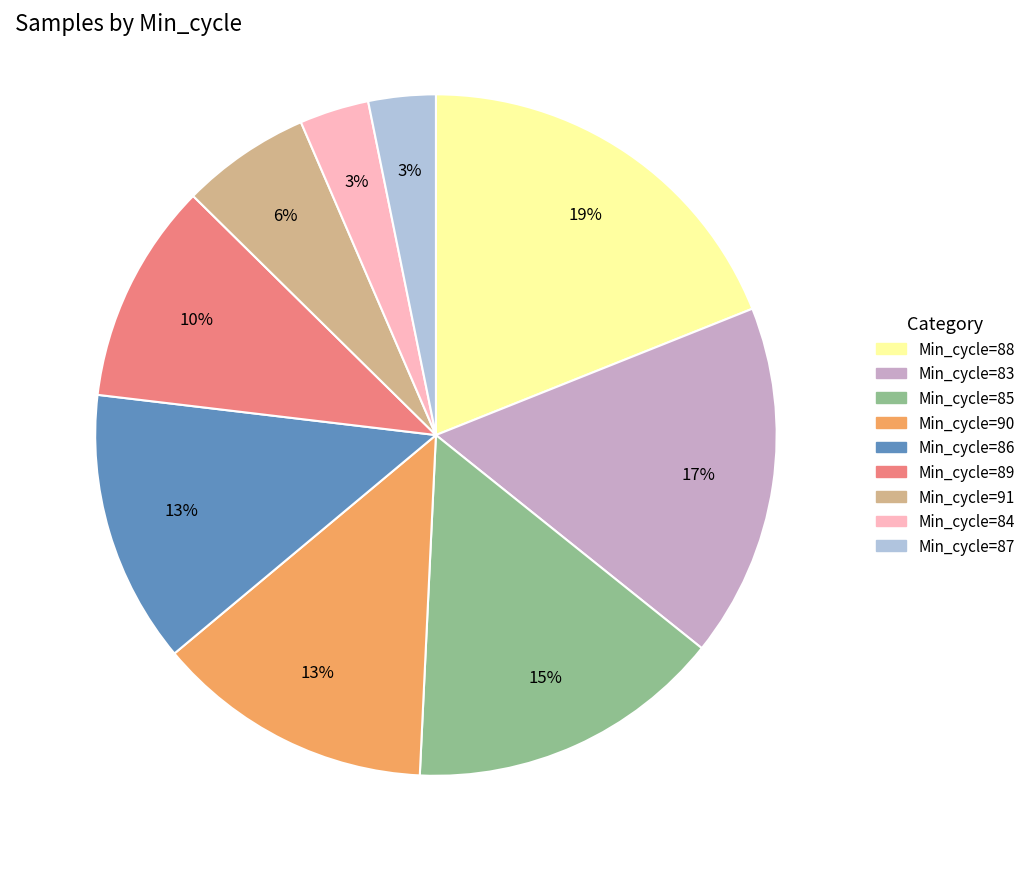

Does any single category account for the majority?

No